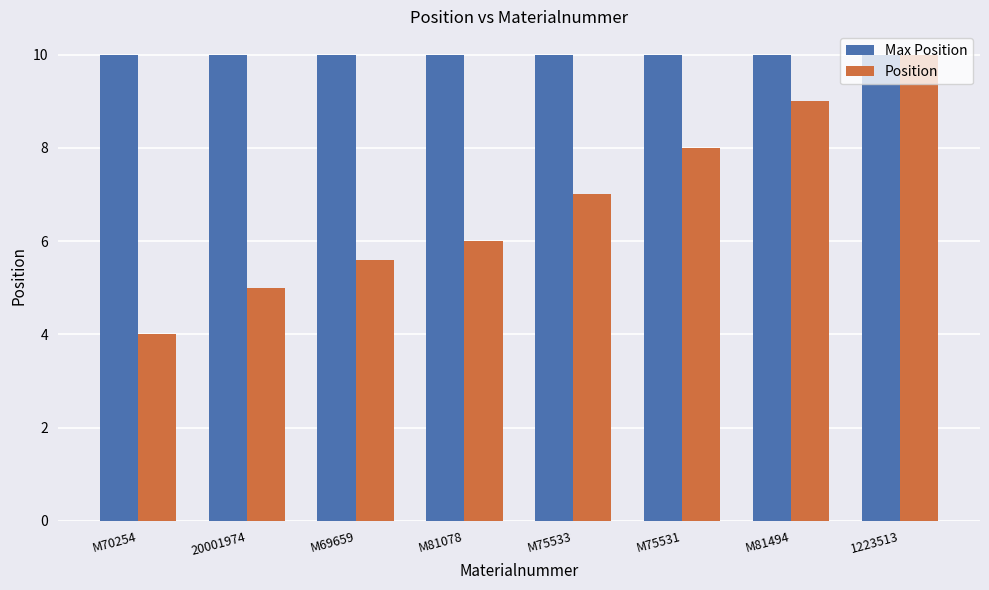

What is the difference between the Position values at M75533 and 20001974?

2.0